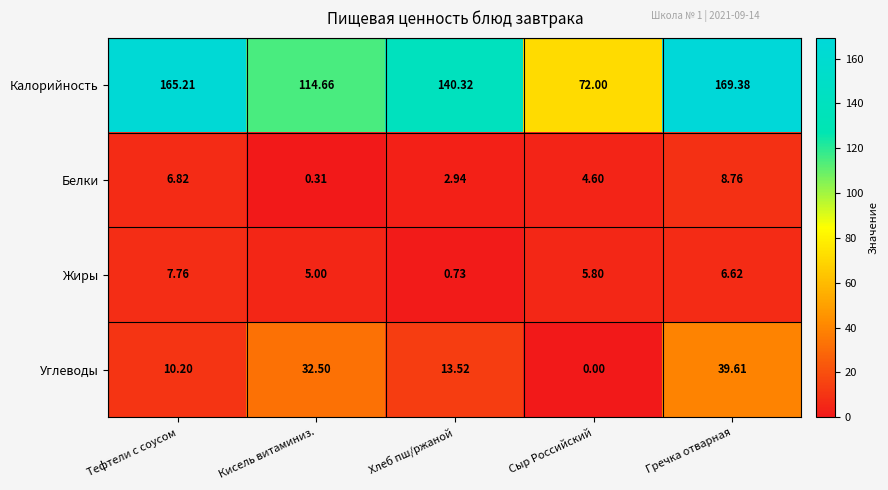

Which series has the largest total across all categories?

Калорийность